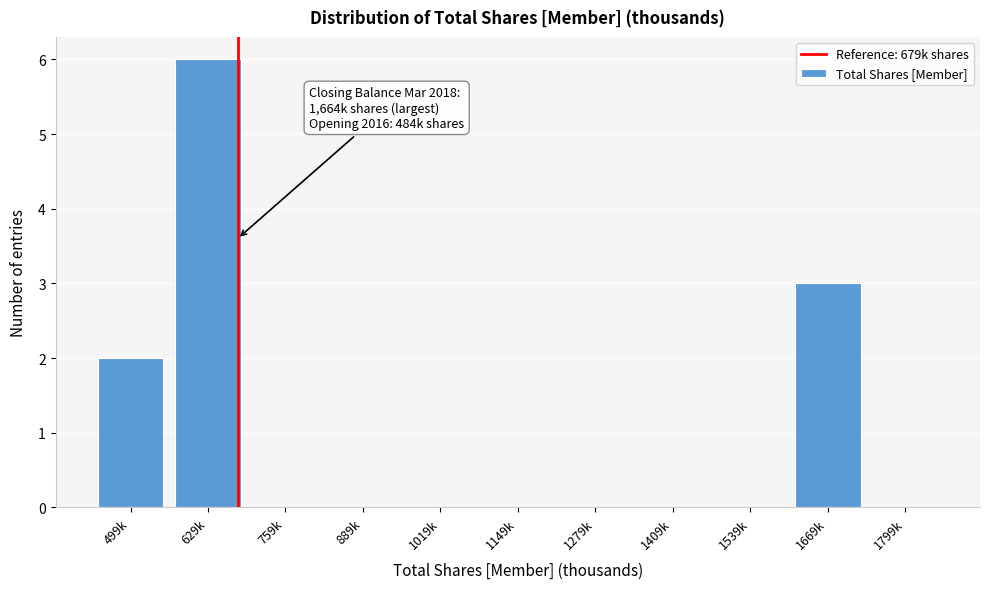

Reading left to right, what are all the values shown in this chart?

499k=2	629k=6	759k=0	889k=0	1019k=0	1149k=0	1279k=0	1409k=0	1539k=0	1669k=3	1799k=0